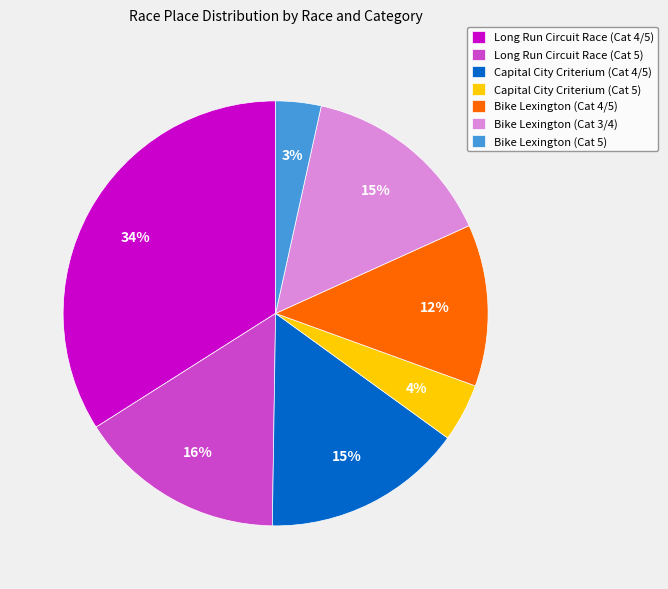

To the nearest percent, what is the difference between the largest and smallest slice percentages?

31%